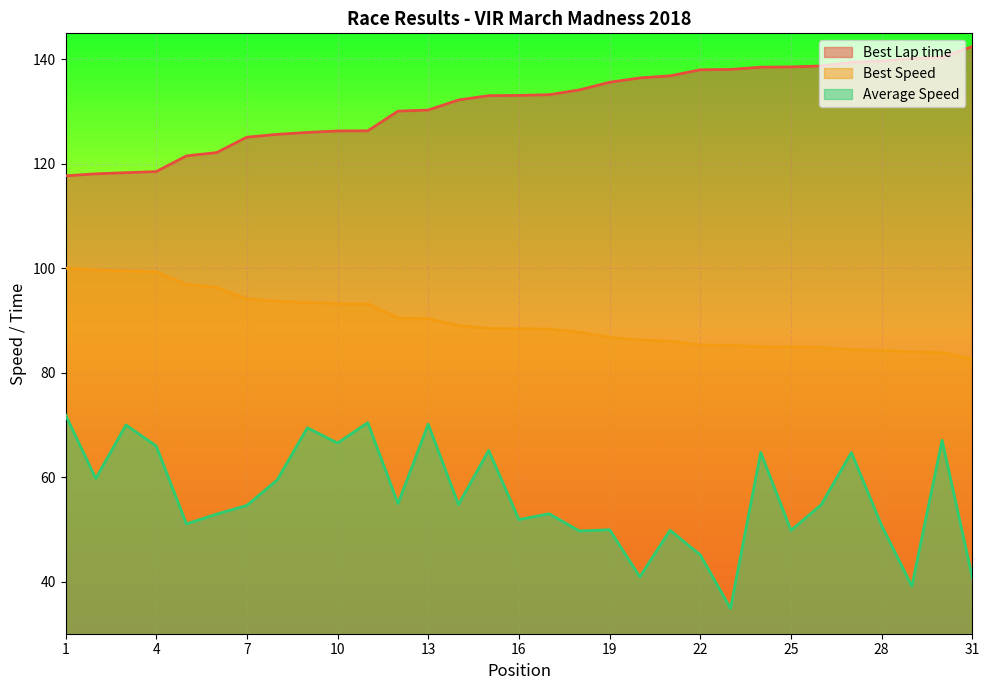

Is the value of Best Speed at 4 greater than the value of Best Lap time at 21?

No